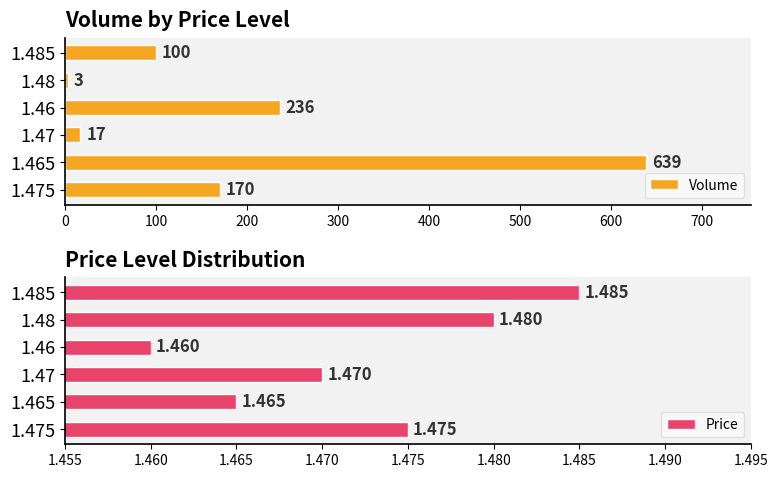

Does the chart contain stacked bars?

No